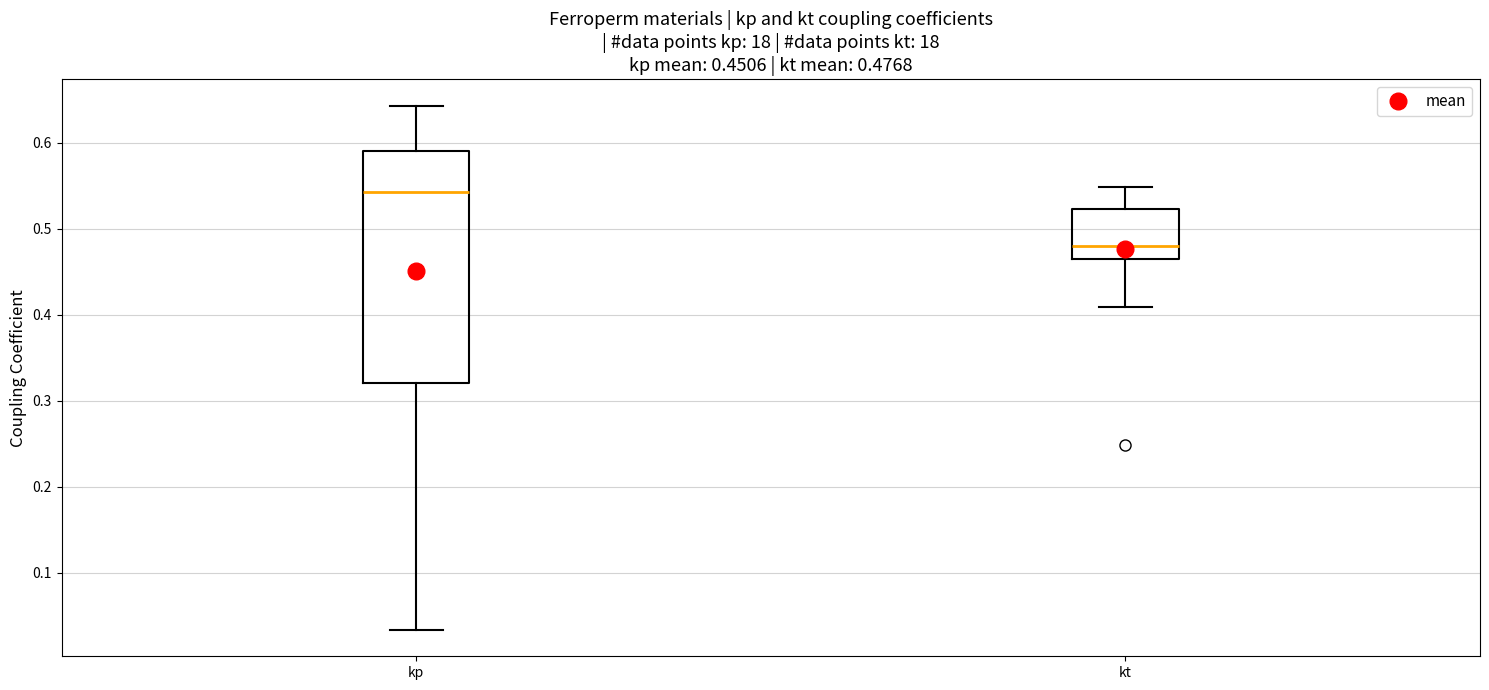

Which box has the lowest median line?

kt